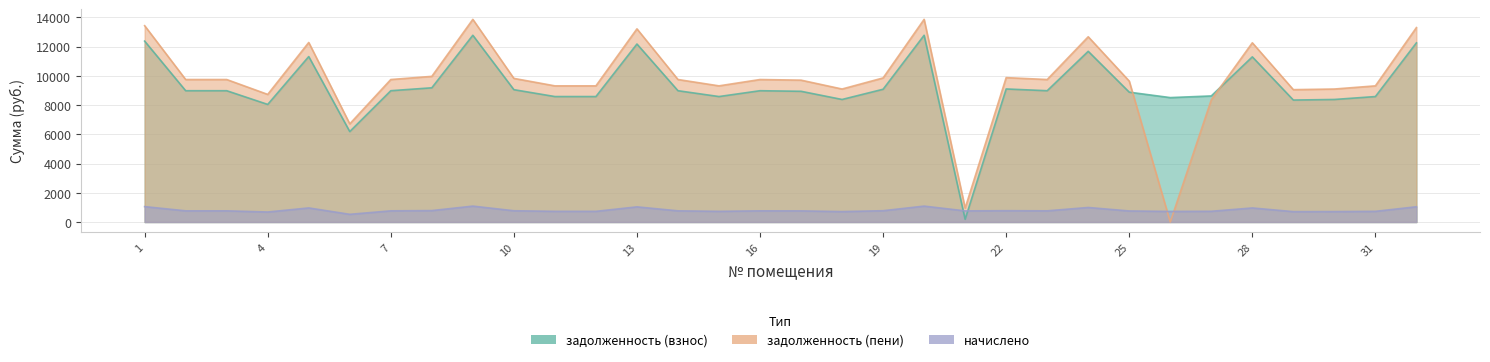

What is the difference between the highest and lowest values at 17?

8942.1